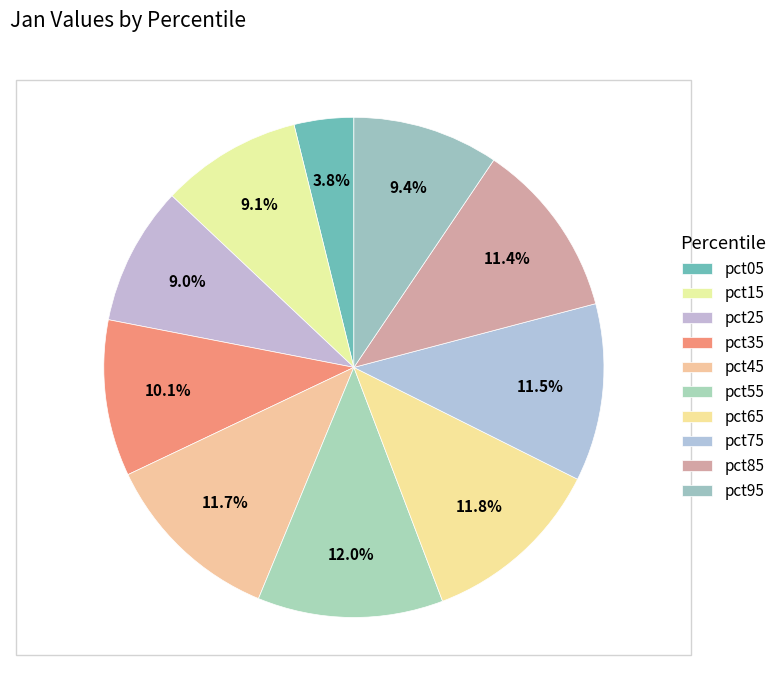

To the nearest percent, what portion does pct45 represent?

12%